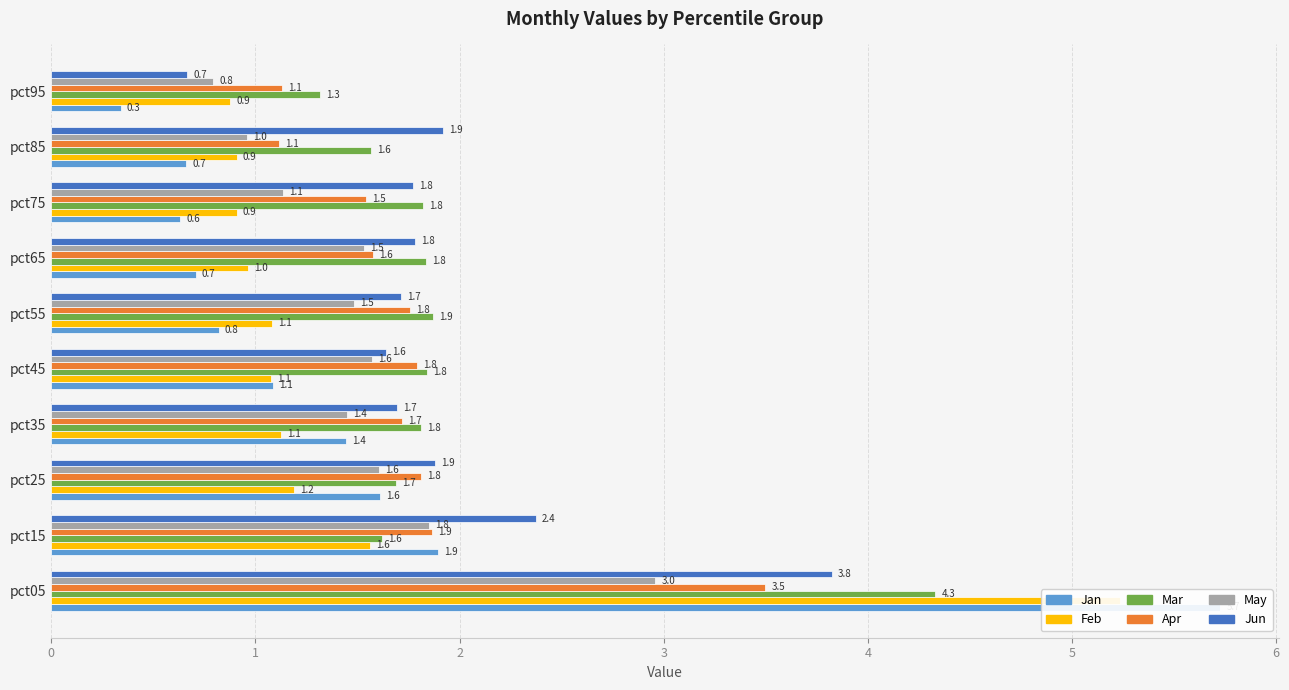

What is the difference between the maximum and minimum values in the May series?

2.2